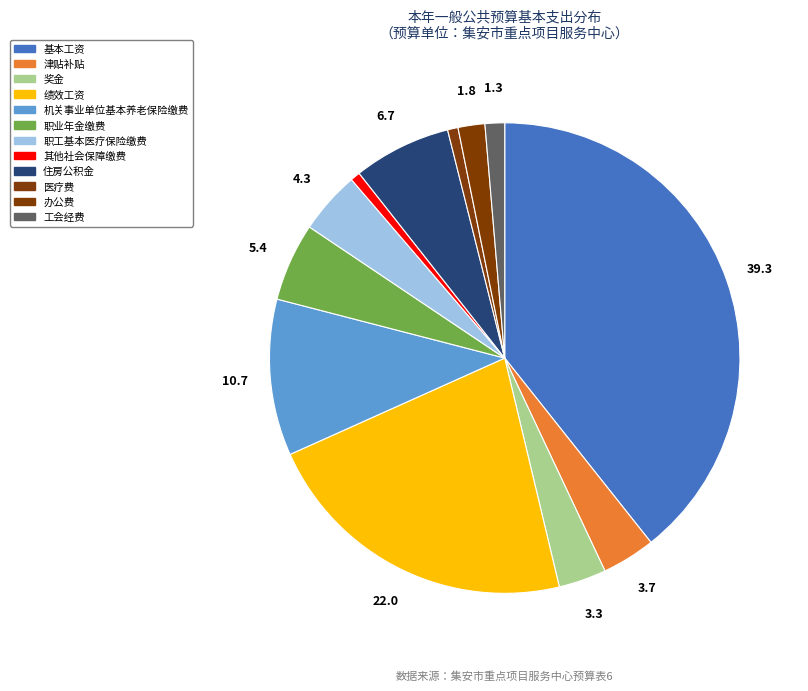

Count the number of slices in the pie.

12